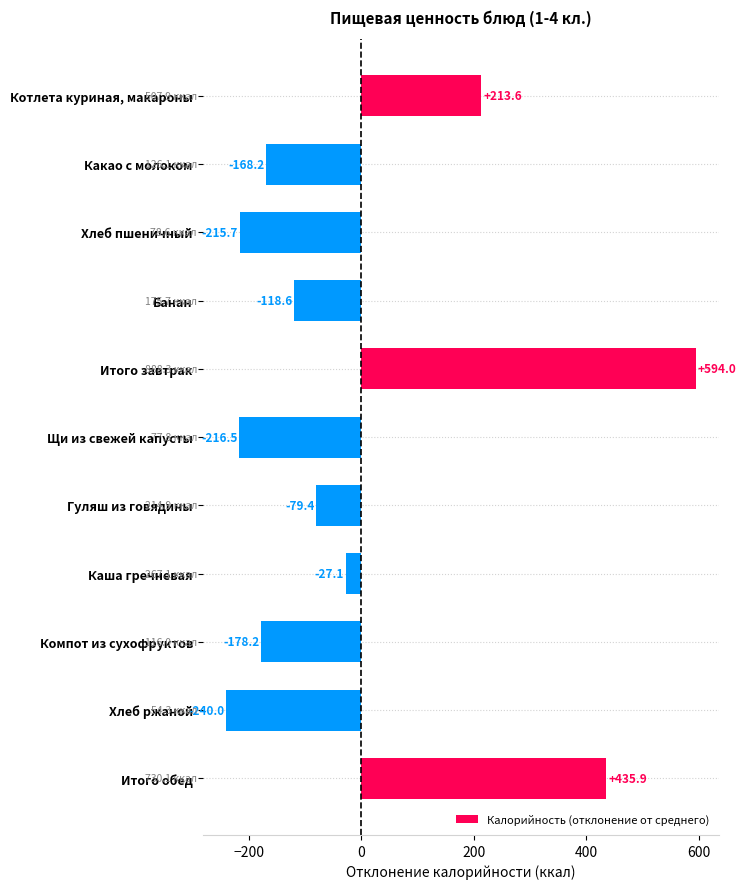

What is the minimum value shown in the chart?

-240.0